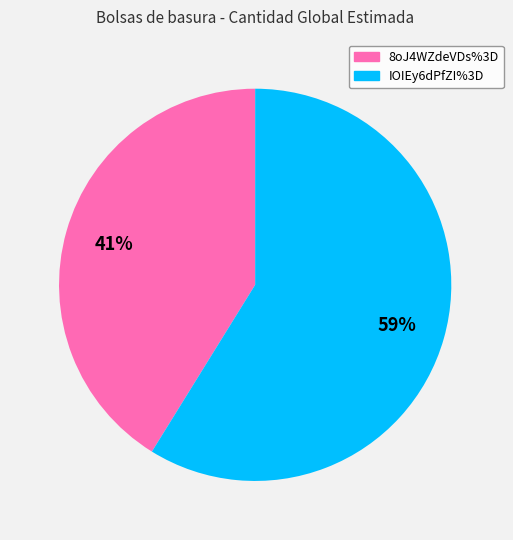

Between 8oJ4WZdeVDs%3D and IOIEy6dPfZI%3D, which is larger?

IOIEy6dPfZI%3D